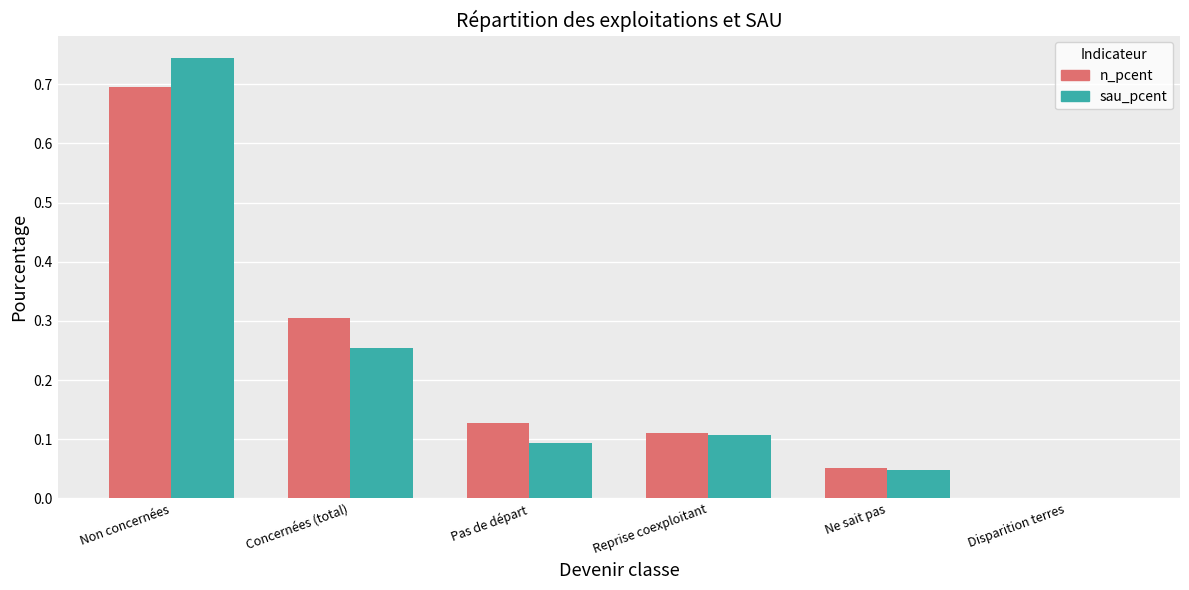

What is the total value across all series at Concernées (total)?

0.6